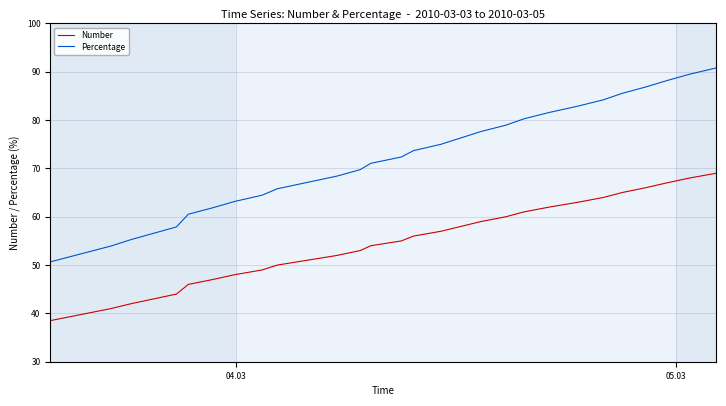

Is this an area chart (filled region under the line)?

No